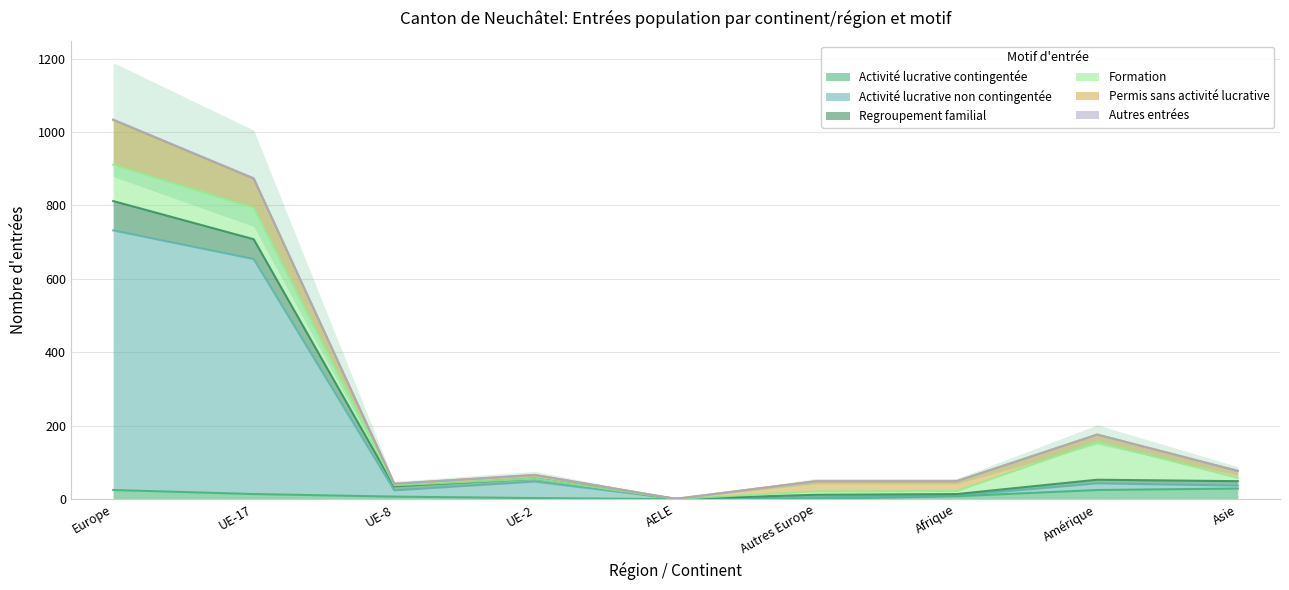

Is the value of Regroupement familial at UE-2 greater than the value of Activité lucrative non contingentée at Autres Europe?

Yes